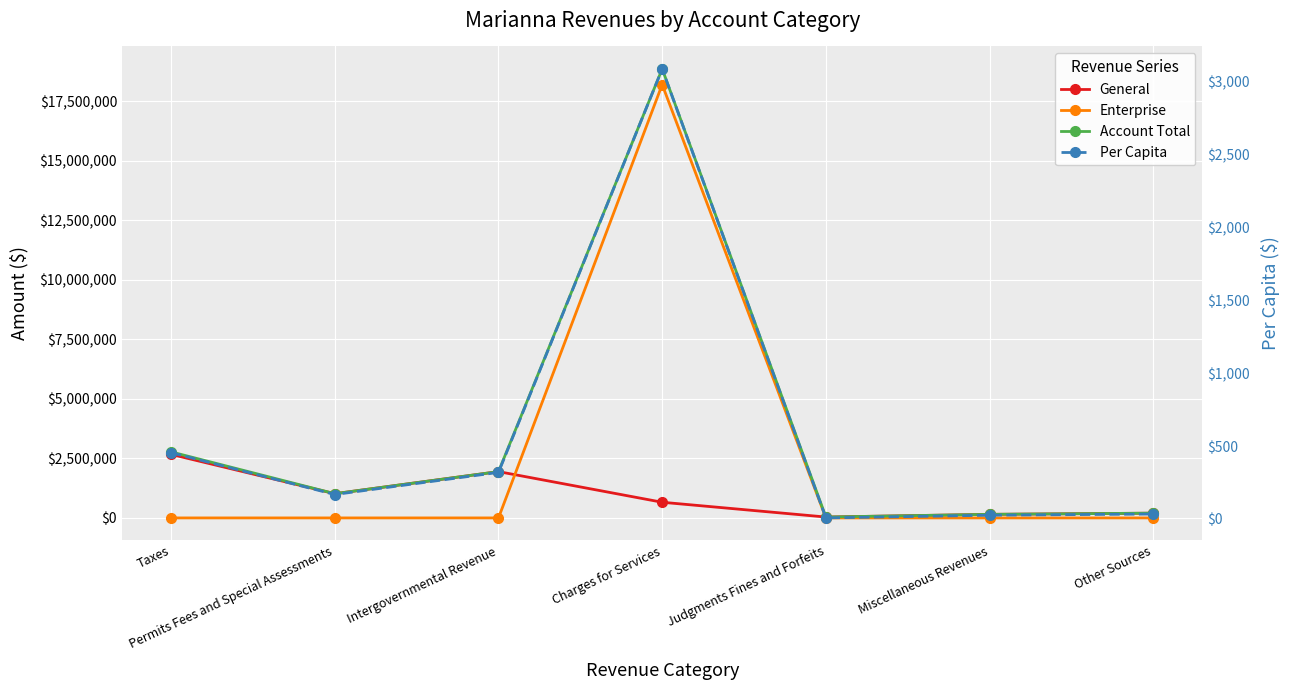

Reading right to left, transcribe all the data shown in this chart.

General: 200000.0	150000.0	36950.0	657669.0	1944627.0	1017263.0	2668265.0
Enterprise: 0.0	0.0	0.0	18197122.0	0.0	0.0	0.0
Account Total: 200000.0	150000.0	36950.0	18854791.0	1944627.0	1017263.0	2772432.0
Per Capita: 32.8	24.6	6.1	3089.9	318.7	166.7	454.4